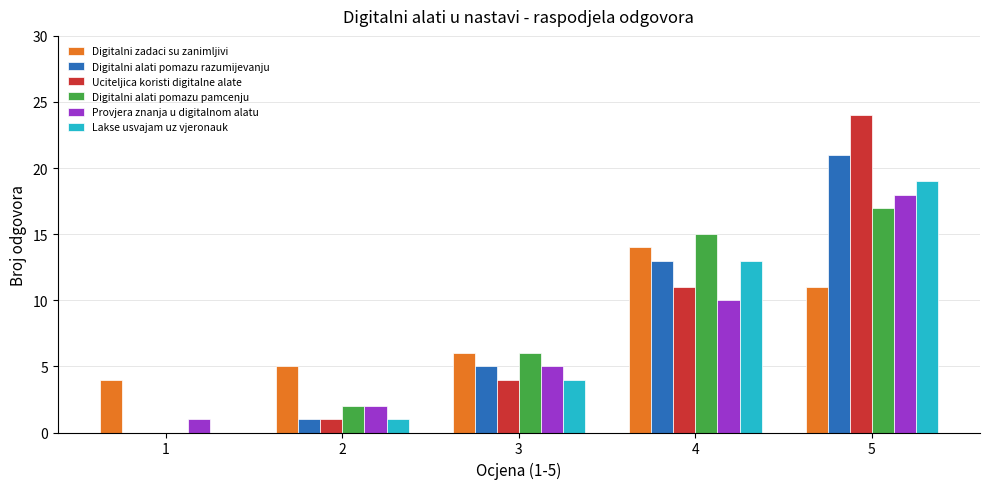

Which series has the widest spread of values?

Uciteljica koristi digitalne alate